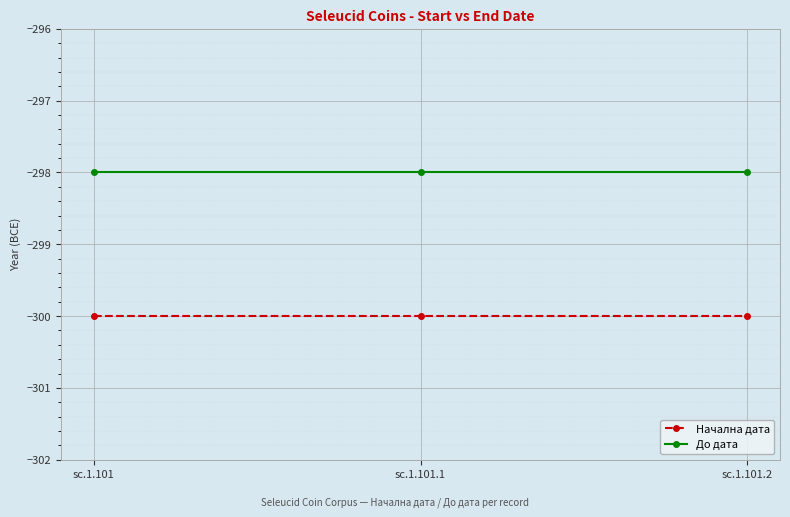

What is the label of the 3rd point from the right?

sc.1.101